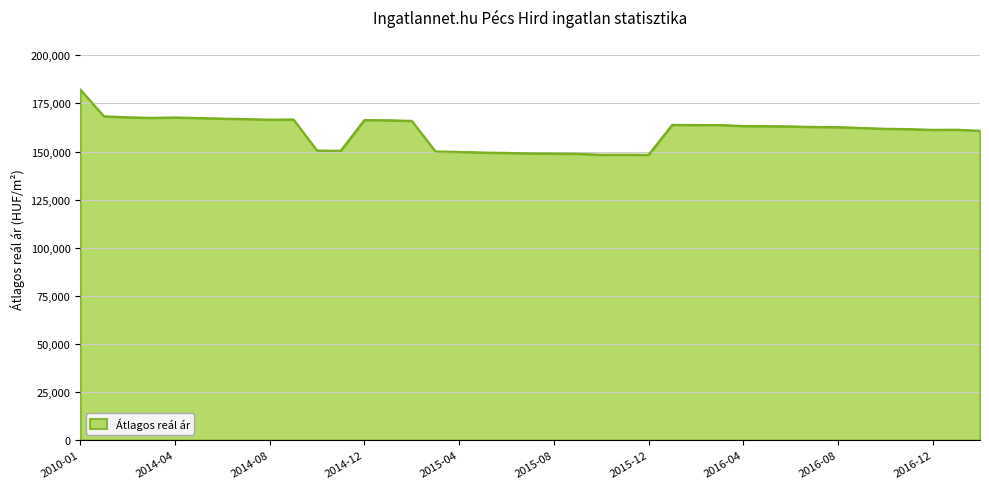

What is the difference between the maximum and minimum values?

33915